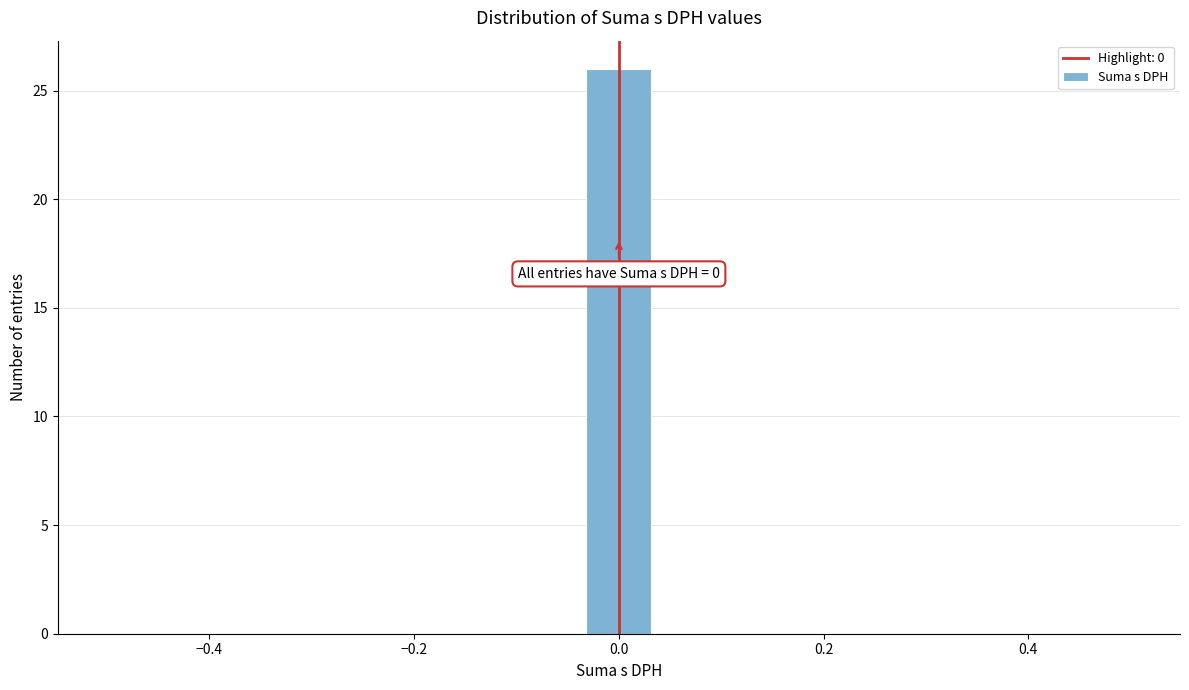

Read against the x-axis, roughly where is the centre of the tallest bar?

0.00